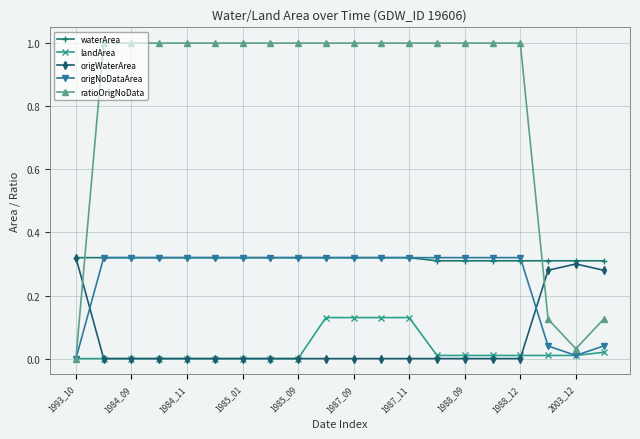

Which series has the widest spread of values?

ratioOrigNoData